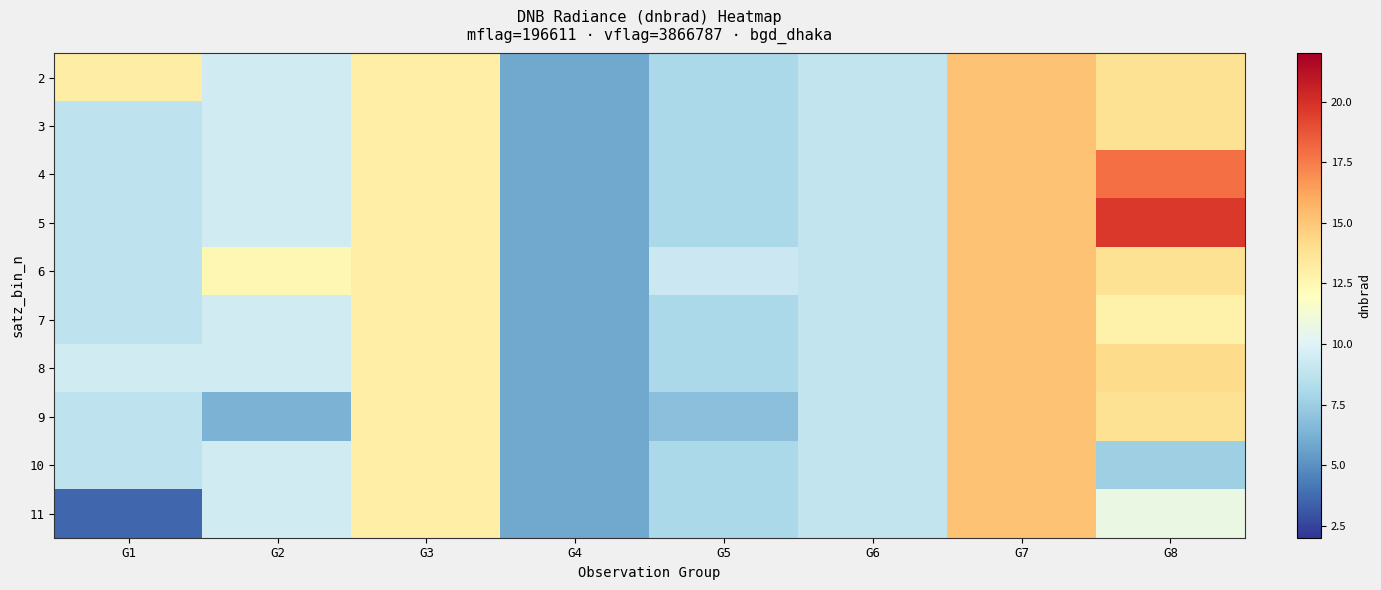

What is the maximum value shown in the chart?

19.7